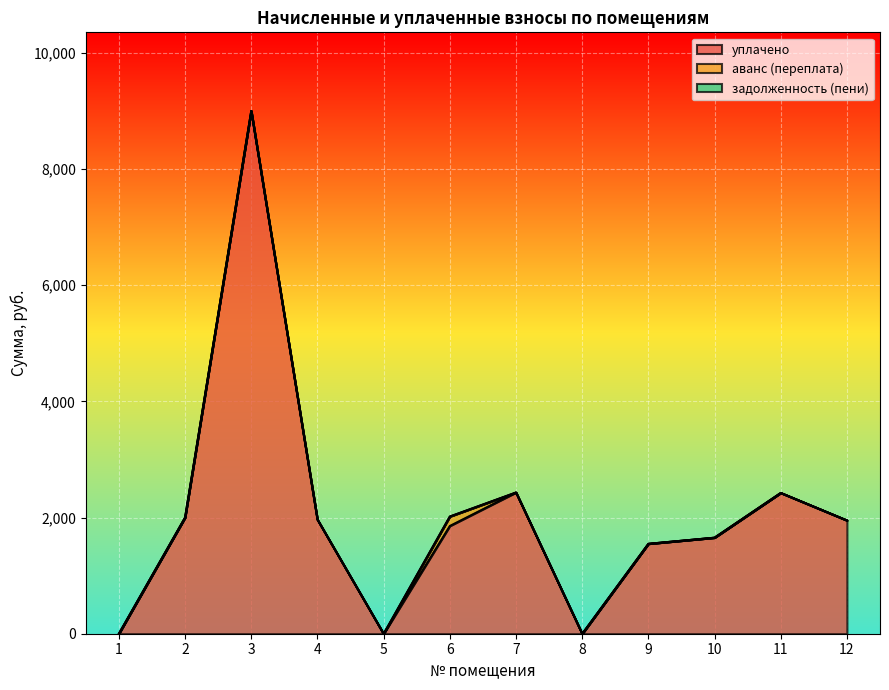

Which series has the largest range (max minus min)?

уплачено